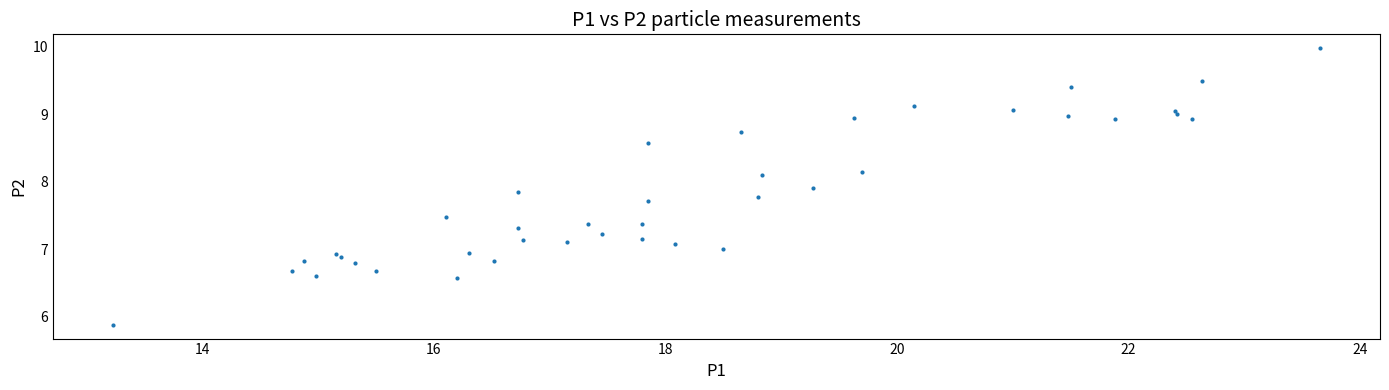

What is the range of X values (max minus min)?

10.4